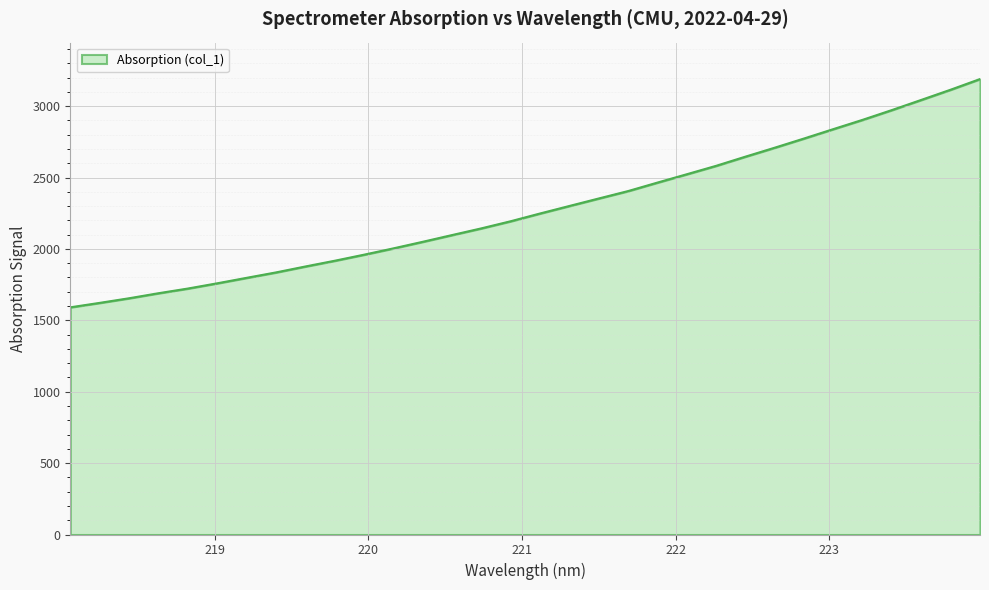

What is the difference between the maximum and minimum values?

1598.6